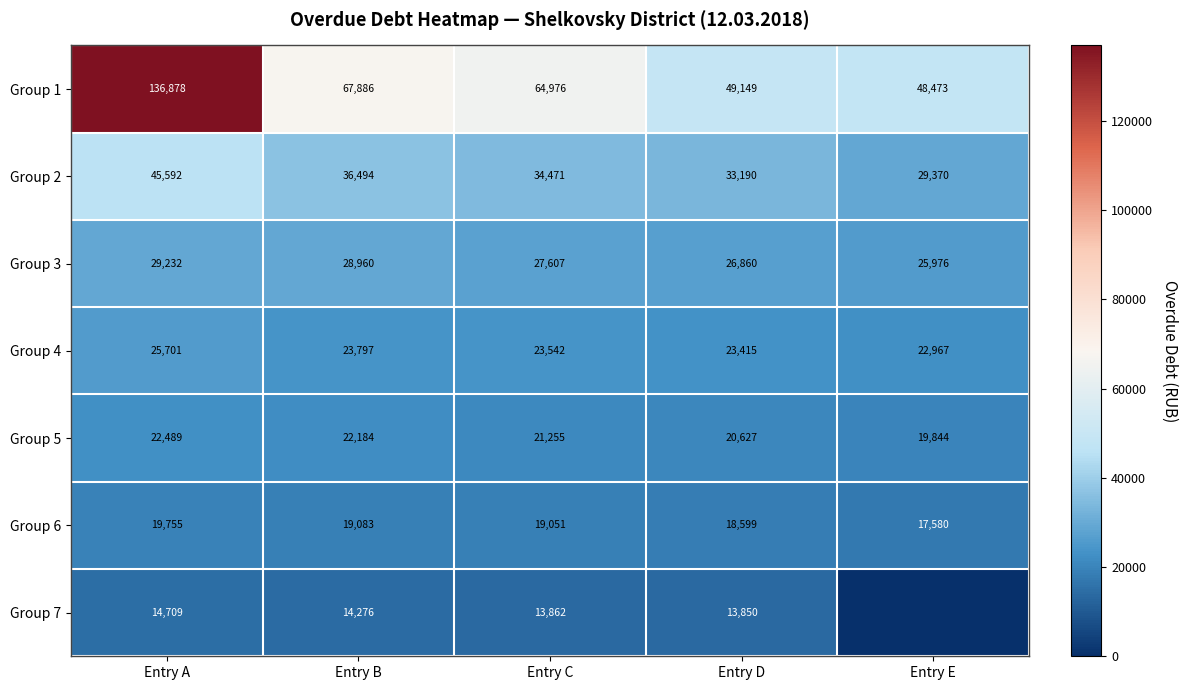

What is the total value across all series at Entry B?

212680